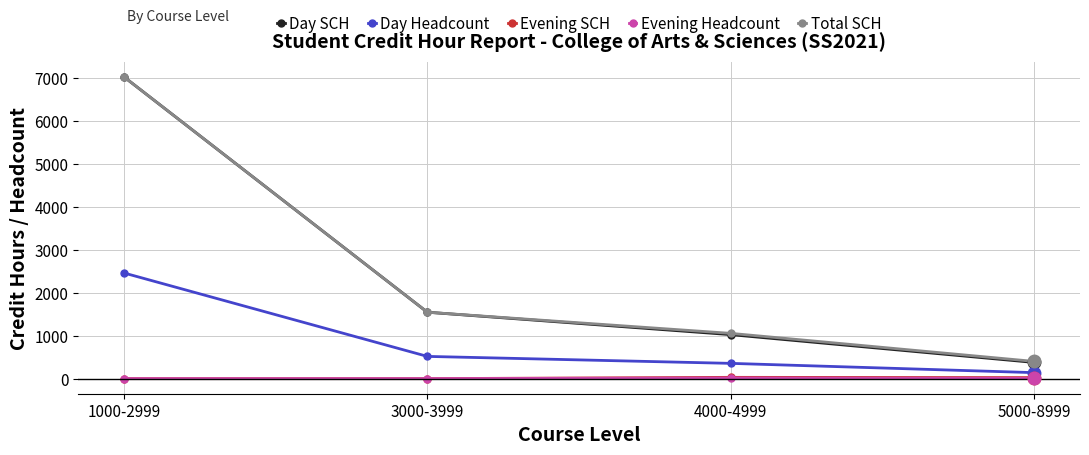

At how many categories does at least one series exceed 828?

3